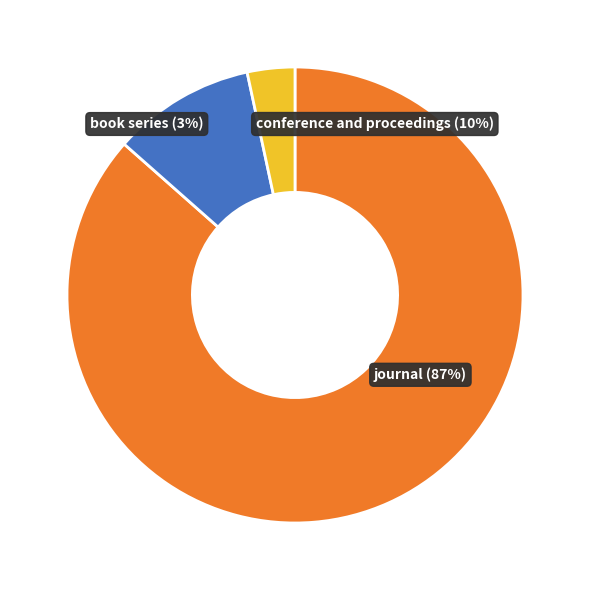

The journal slice represents 87% of the pie. True or false?

True